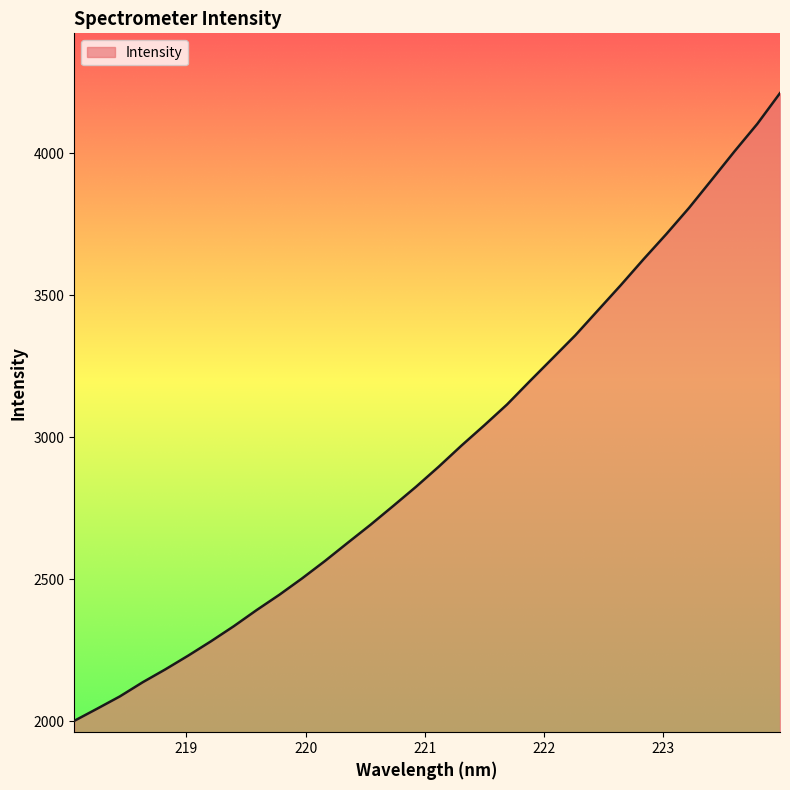

What is the sum of all values?

94309.9